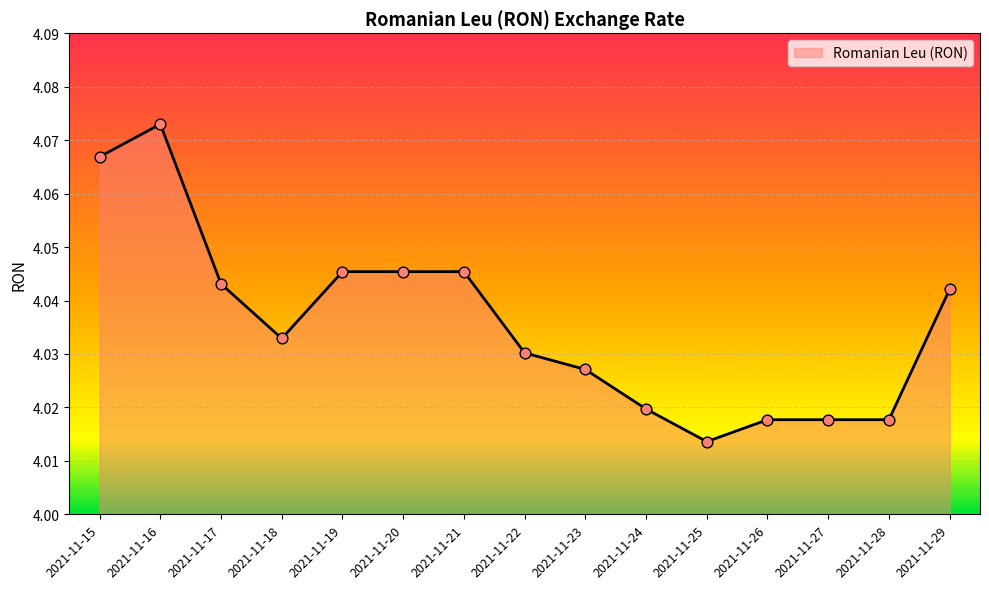

Approximately how many times larger is the value at 2021-11-16 compared to 2021-11-21?

1.0